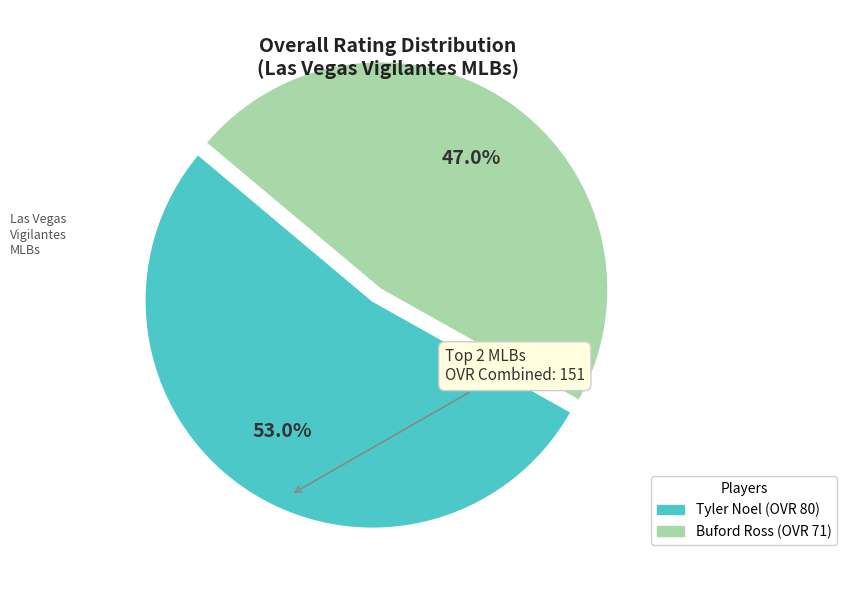

Rank the categories by value from highest to lowest.

Tyler Noel (OVR 80), Buford Ross (OVR 71)